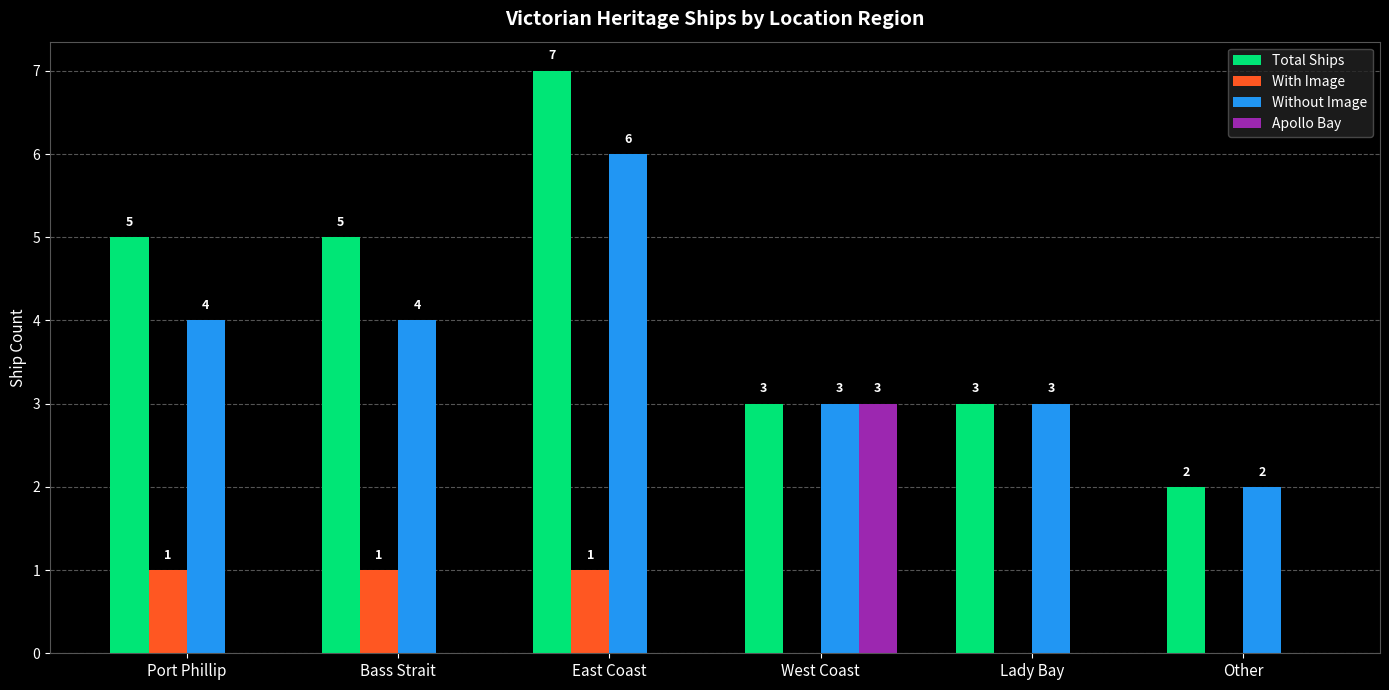

What is the sum of the Without Image values at Port Phillip and East Coast?

10